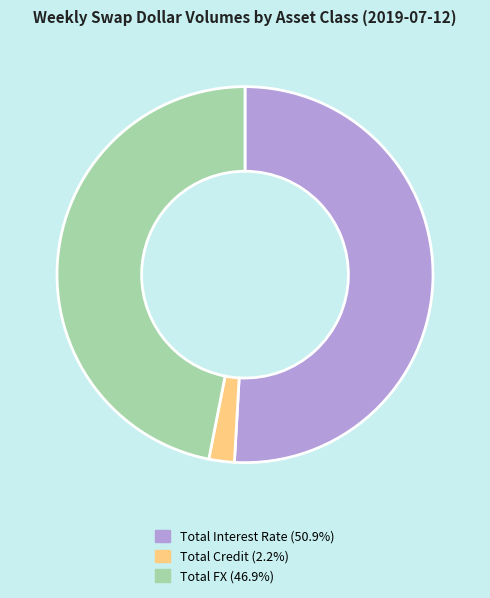

True or false: Total Interest Rate accounts for 51% of the total.

True